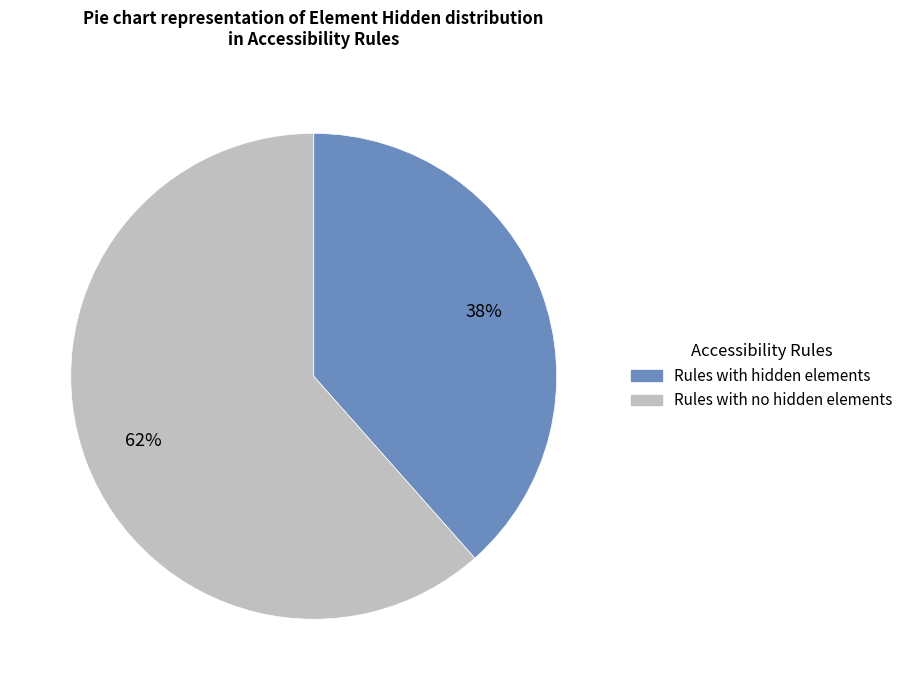

What is the majority slice?

Rules with no hidden elements